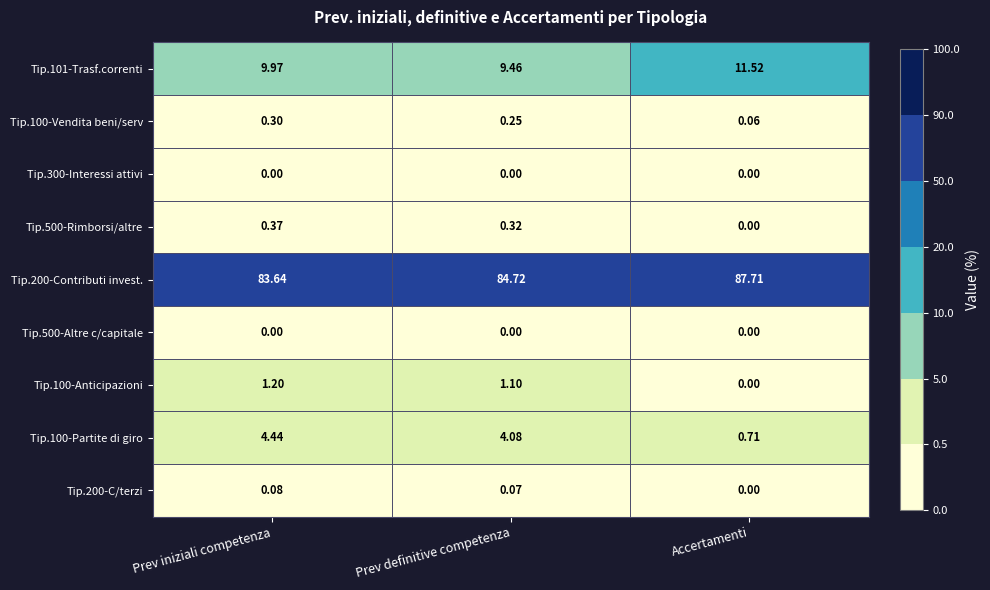

Count the number of data series in this chart.

9